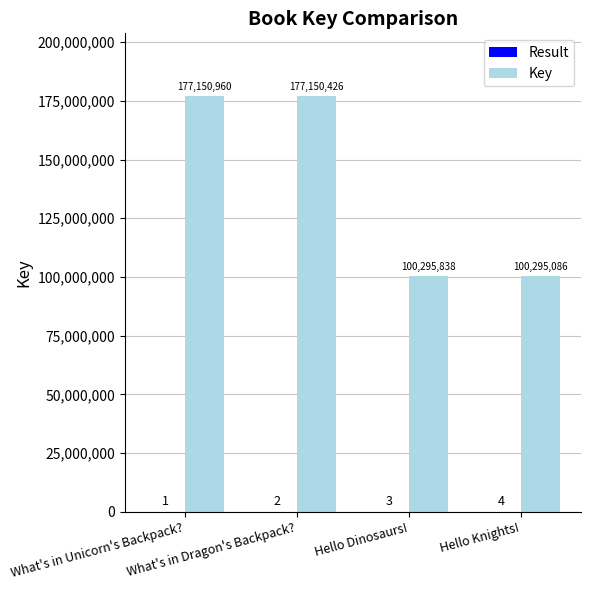

What is the sum of all Key values?

554892310